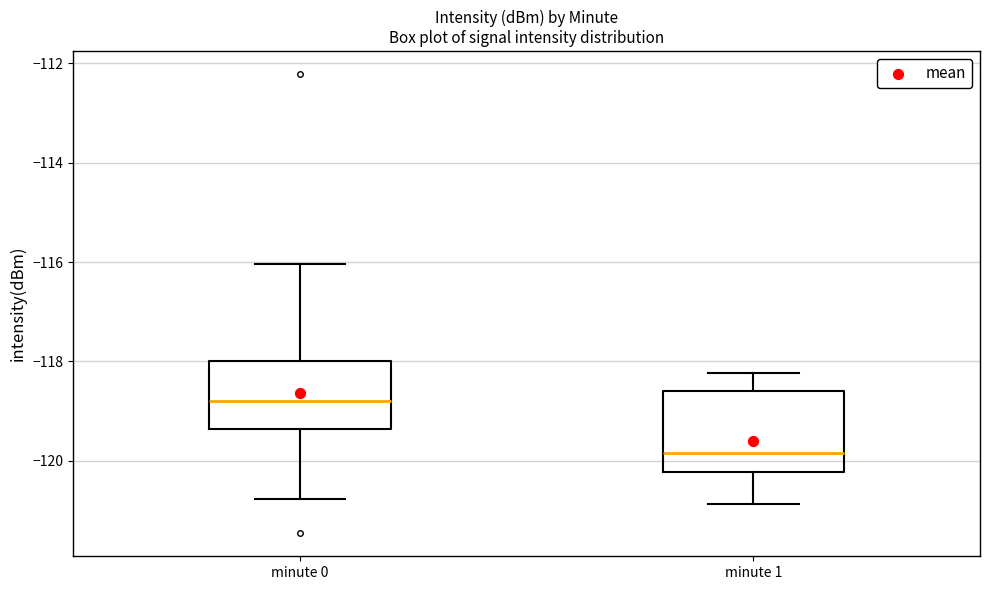

Which box is the tallest, from its lower edge to its upper edge?

minute 1